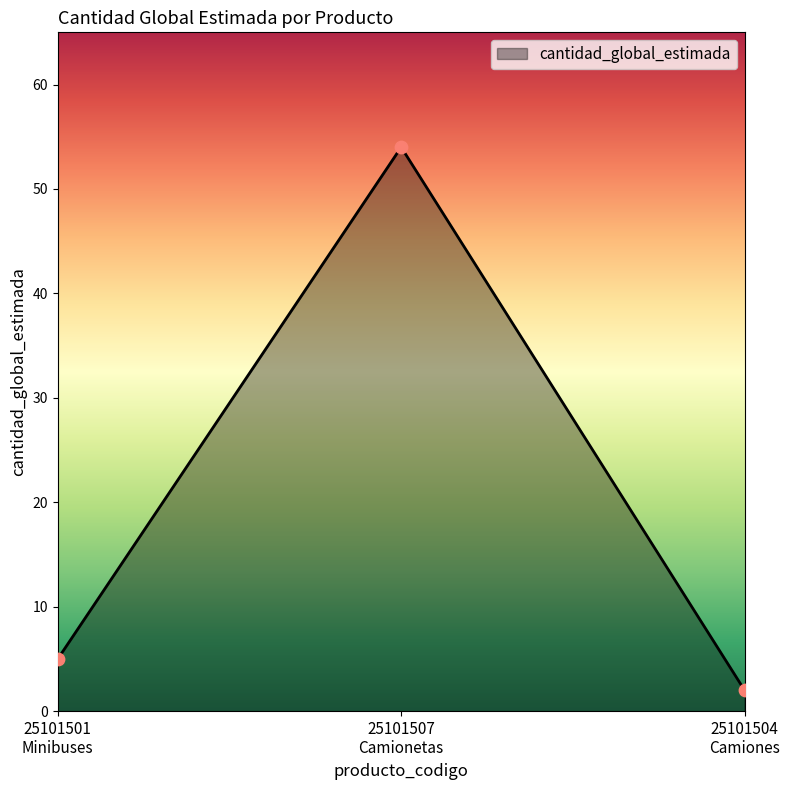

What is the sum of all values?

61